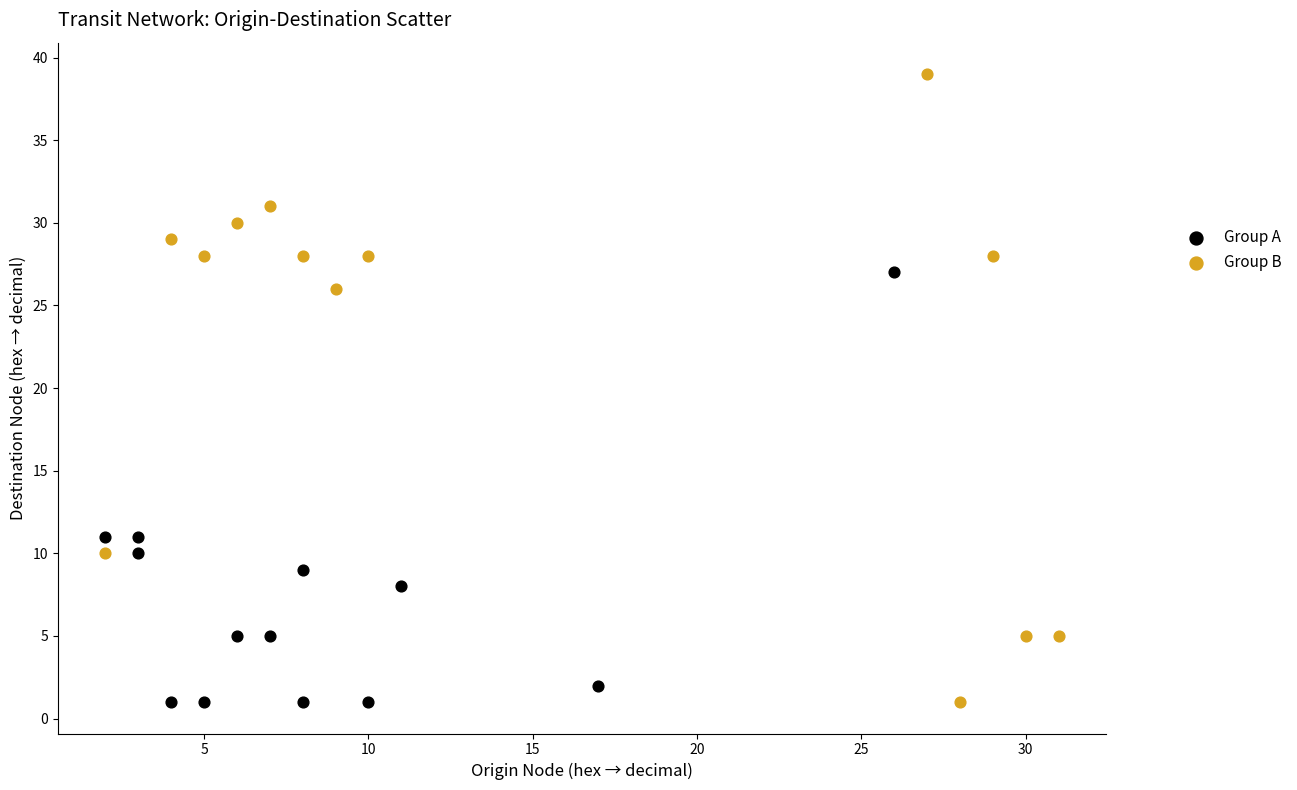

Which series has the widest spread of Y values?

Group B